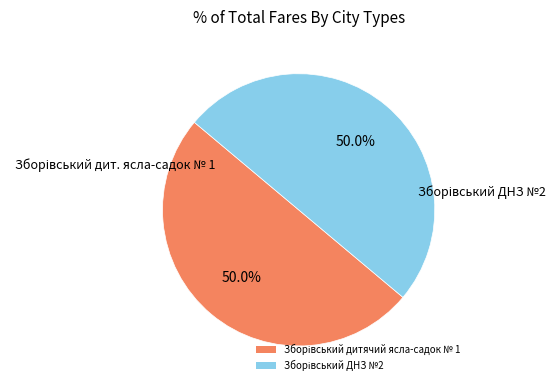

Which category has the biggest portion of the pie?

Зборівський ДНЗ №2